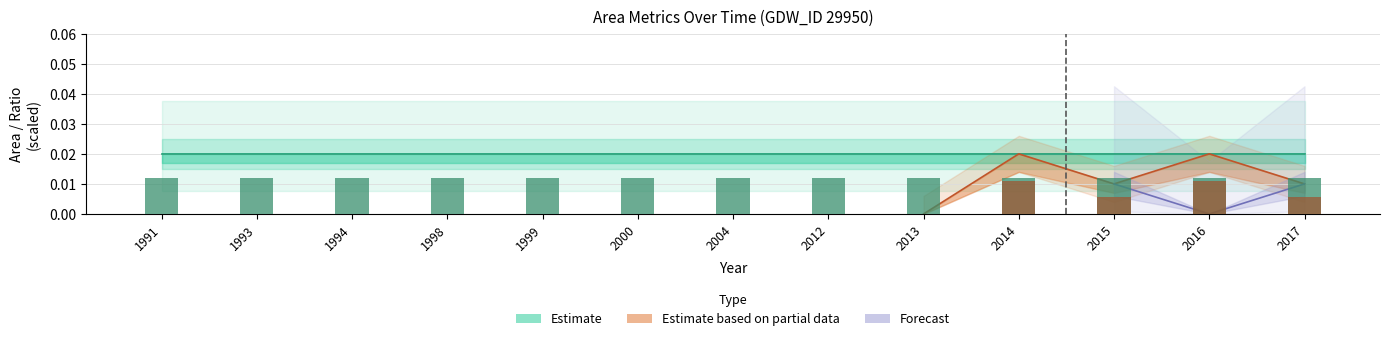

At how many categories does at least one series exceed 0?

13